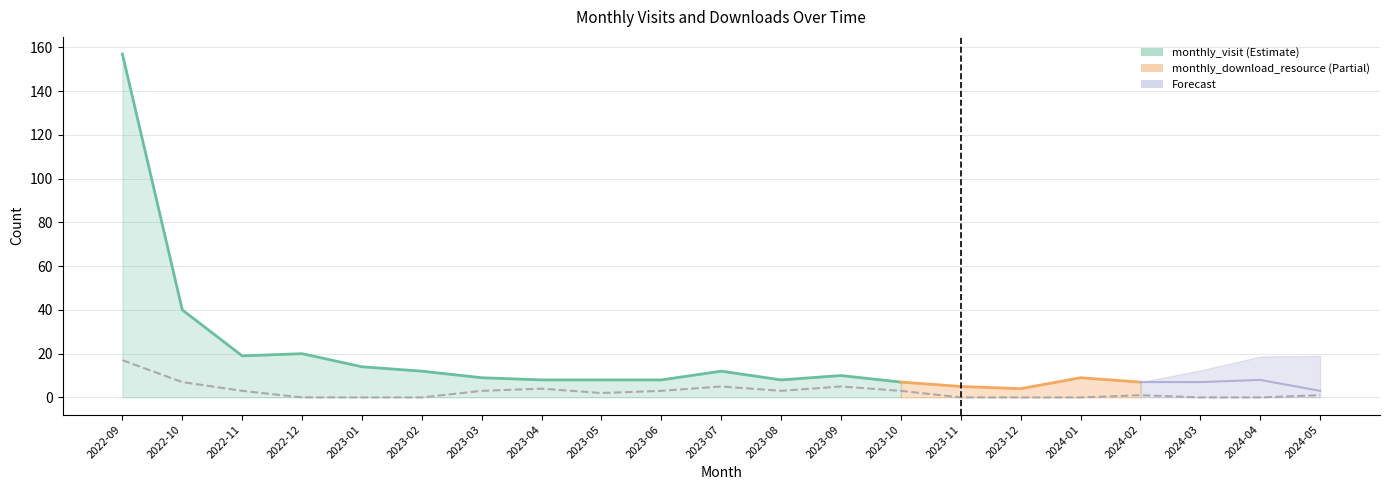

How many interior local peaks (higher than both neighbors) does the data have?

4